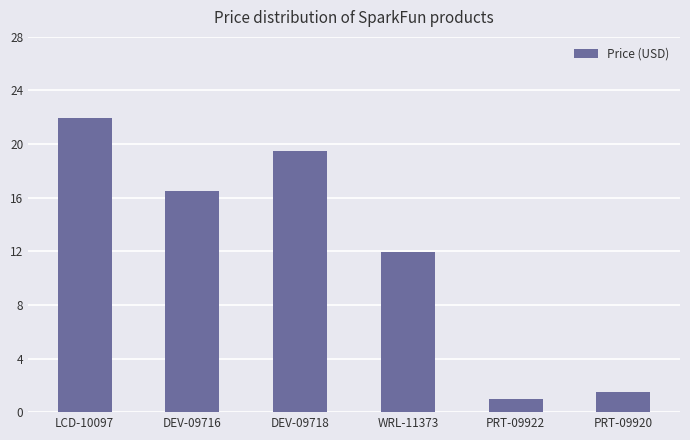

List the labels in order of value, smallest first.

PRT-09922, PRT-09920, WRL-11373, DEV-09716, DEV-09718, LCD-10097